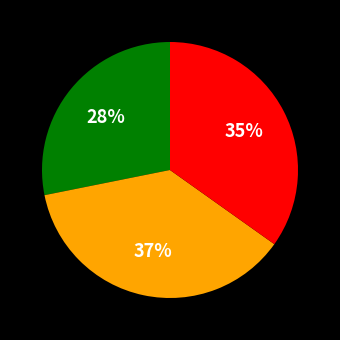

How many segments does this pie chart have?

3